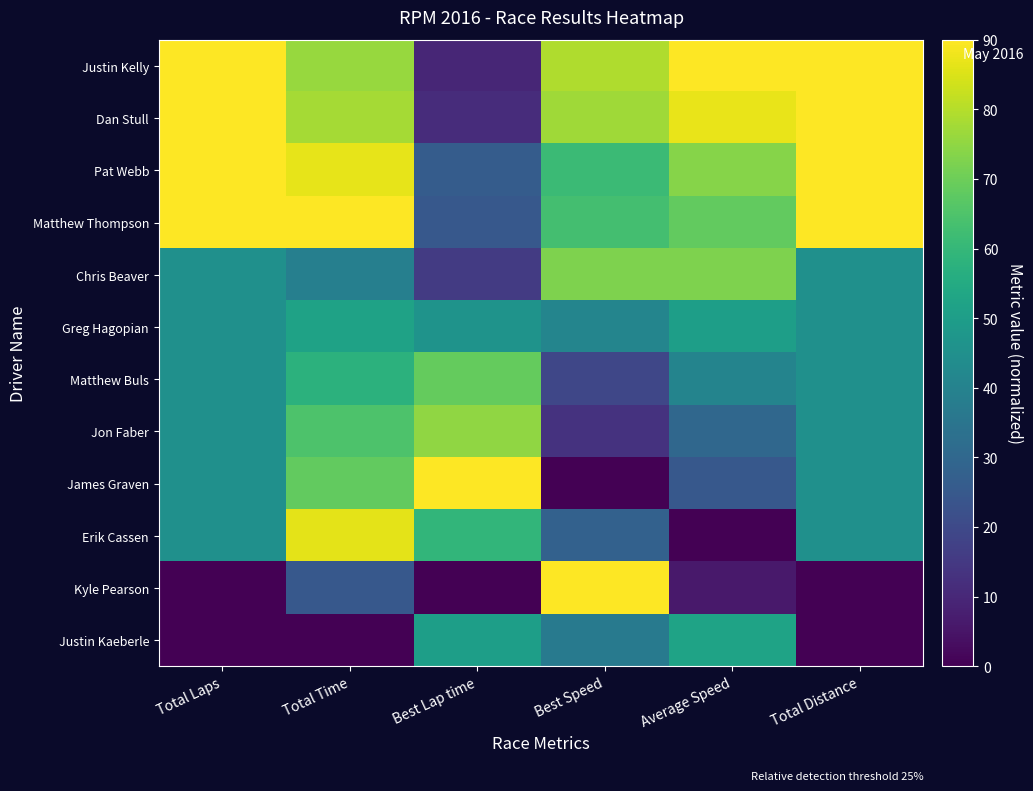

Reading left to right, extract all data points from this chart.

Justin Kelly: Total Laps=90.0	Total Time=76.3	Best Lap time=9.7	Best Speed=79.1	Average Speed=90.0	Total Distance=90.0
Dan Stull: Total Laps=90.0	Total Time=78.0	Best Lap time=11.5	Best Speed=77.1	Average Speed=87.1	Total Distance=90.0
Pat Webb: Total Laps=90.0	Total Time=86.6	Best Lap time=26.1	Best Speed=61.5	Average Speed=73.6	Total Distance=90.0
Matthew Thompson: Total Laps=90.0	Total Time=90.0	Best Lap time=24.7	Best Speed=62.9	Average Speed=68.5	Total Distance=90.0
Chris Beaver: Total Laps=45.0	Total Time=39.0	Best Lap time=15.7	Best Speed=72.5	Average Speed=72.5	Total Distance=45.0
Greg Hagopian: Total Laps=45.0	Total Time=51.7	Best Lap time=46.3	Best Speed=40.9	Average Speed=50.4	Total Distance=45.0
Matthew Buls: Total Laps=45.0	Total Time=57.9	Best Lap time=68.8	Best Speed=19.2	Average Speed=40.5	Total Distance=45.0
Jon Faber: Total Laps=45.0	Total Time=64.8	Best Lap time=75.1	Best Speed=13.3	Average Speed=29.9	Total Distance=45.0
James Graven: Total Laps=45.0	Total Time=68.2	Best Lap time=90.0	Best Speed=0.0	Average Speed=24.8	Total Distance=45.0
Erik Cassen: Total Laps=45.0	Total Time=86.5	Best Lap time=59.3	Best Speed=28.1	Average Speed=0.0	Total Distance=45.0
Kyle Pearson: Total Laps=0.0	Total Time=24.7	Best Lap time=0.0	Best Speed=90.0	Average Speed=6.3	Total Distance=0.0
Justin Kaeberle: Total Laps=0.0	Total Time=0.0	Best Lap time=50.5	Best Speed=36.7	Average Speed=52.1	Total Distance=0.0